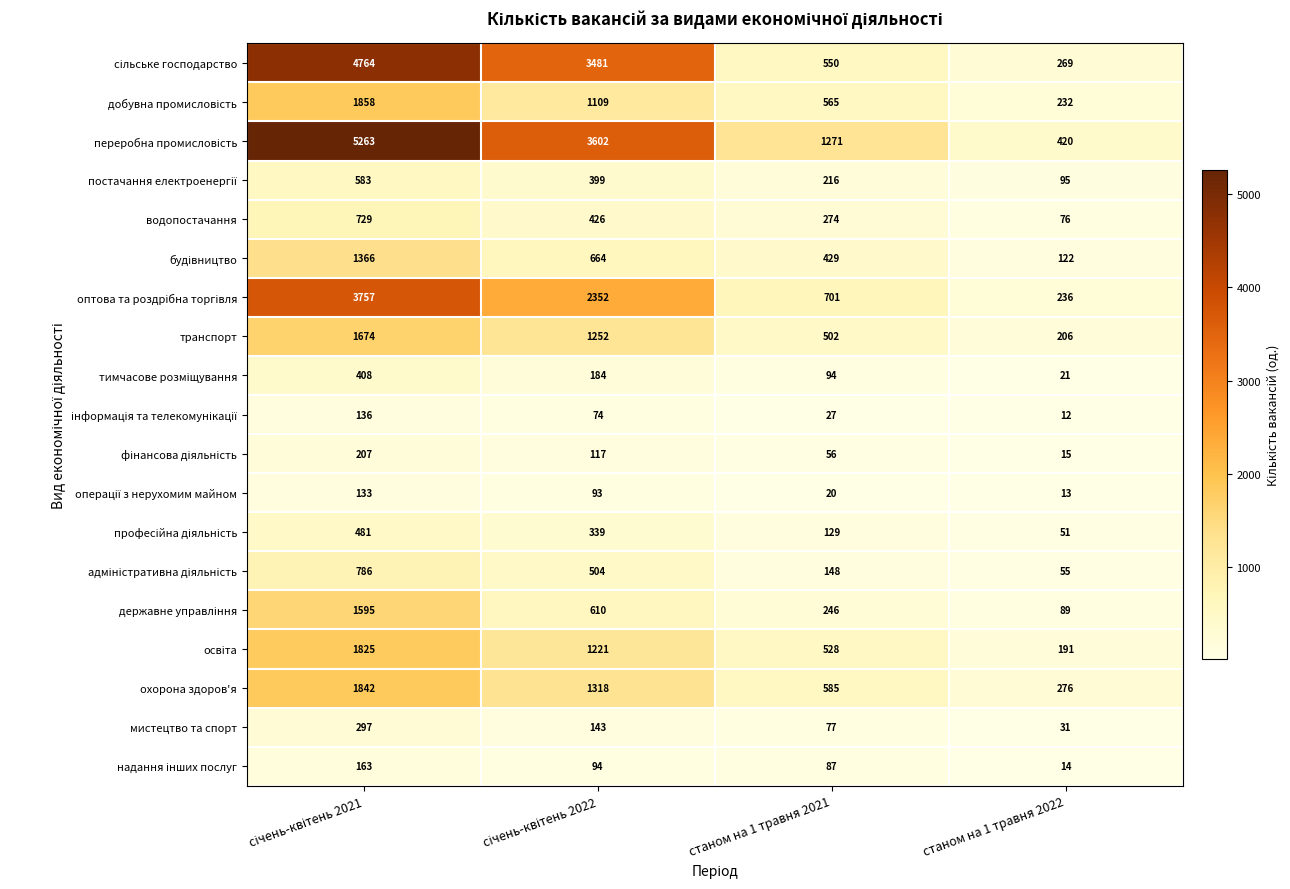

What is the difference between the мистецтво та спорт values at станом на 1 травня 2022 and станом на 1 травня 2021?

46